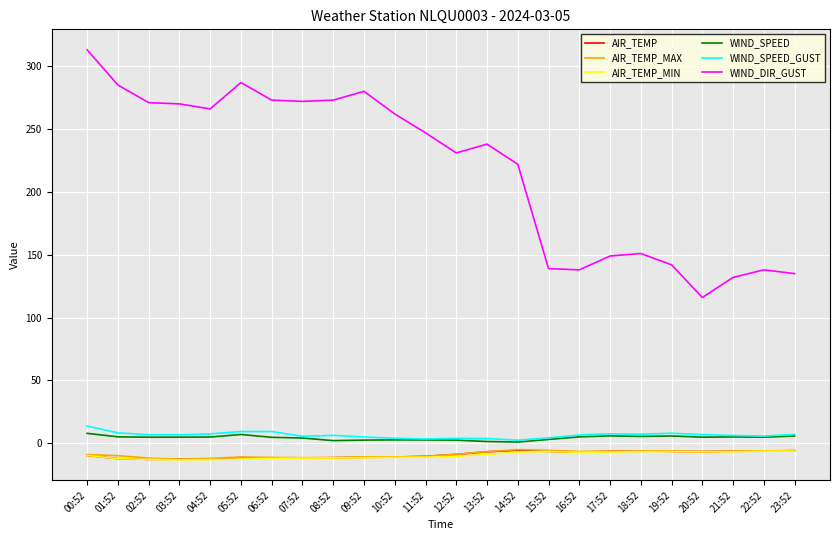

True or false: AIR_TEMP_MAX and WIND_SPEED cross at least once.

False